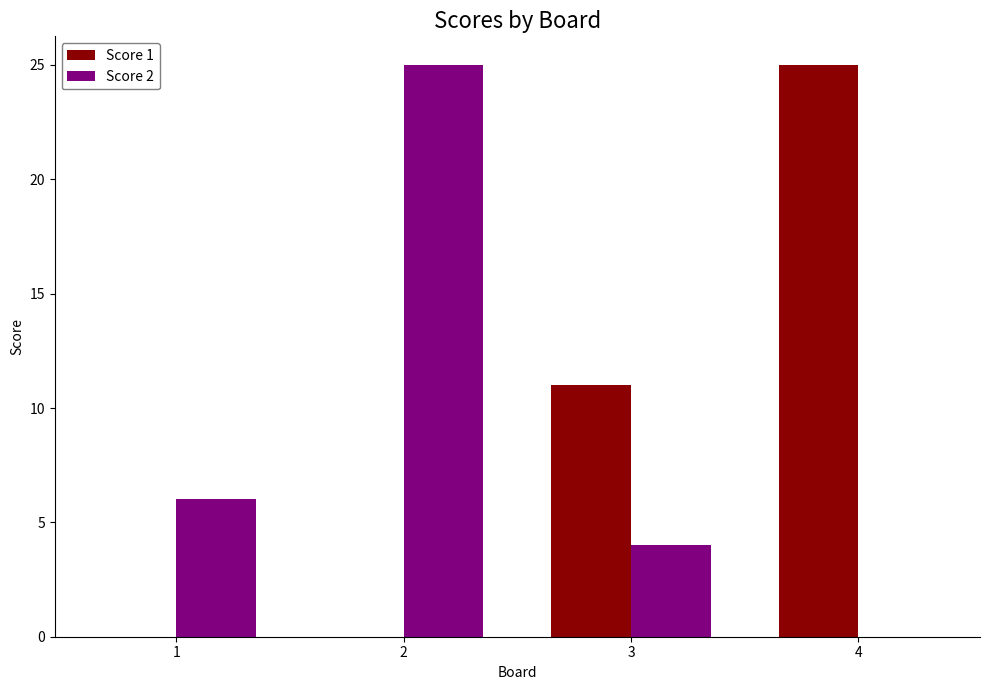

What is the total value across all series at 1?

6